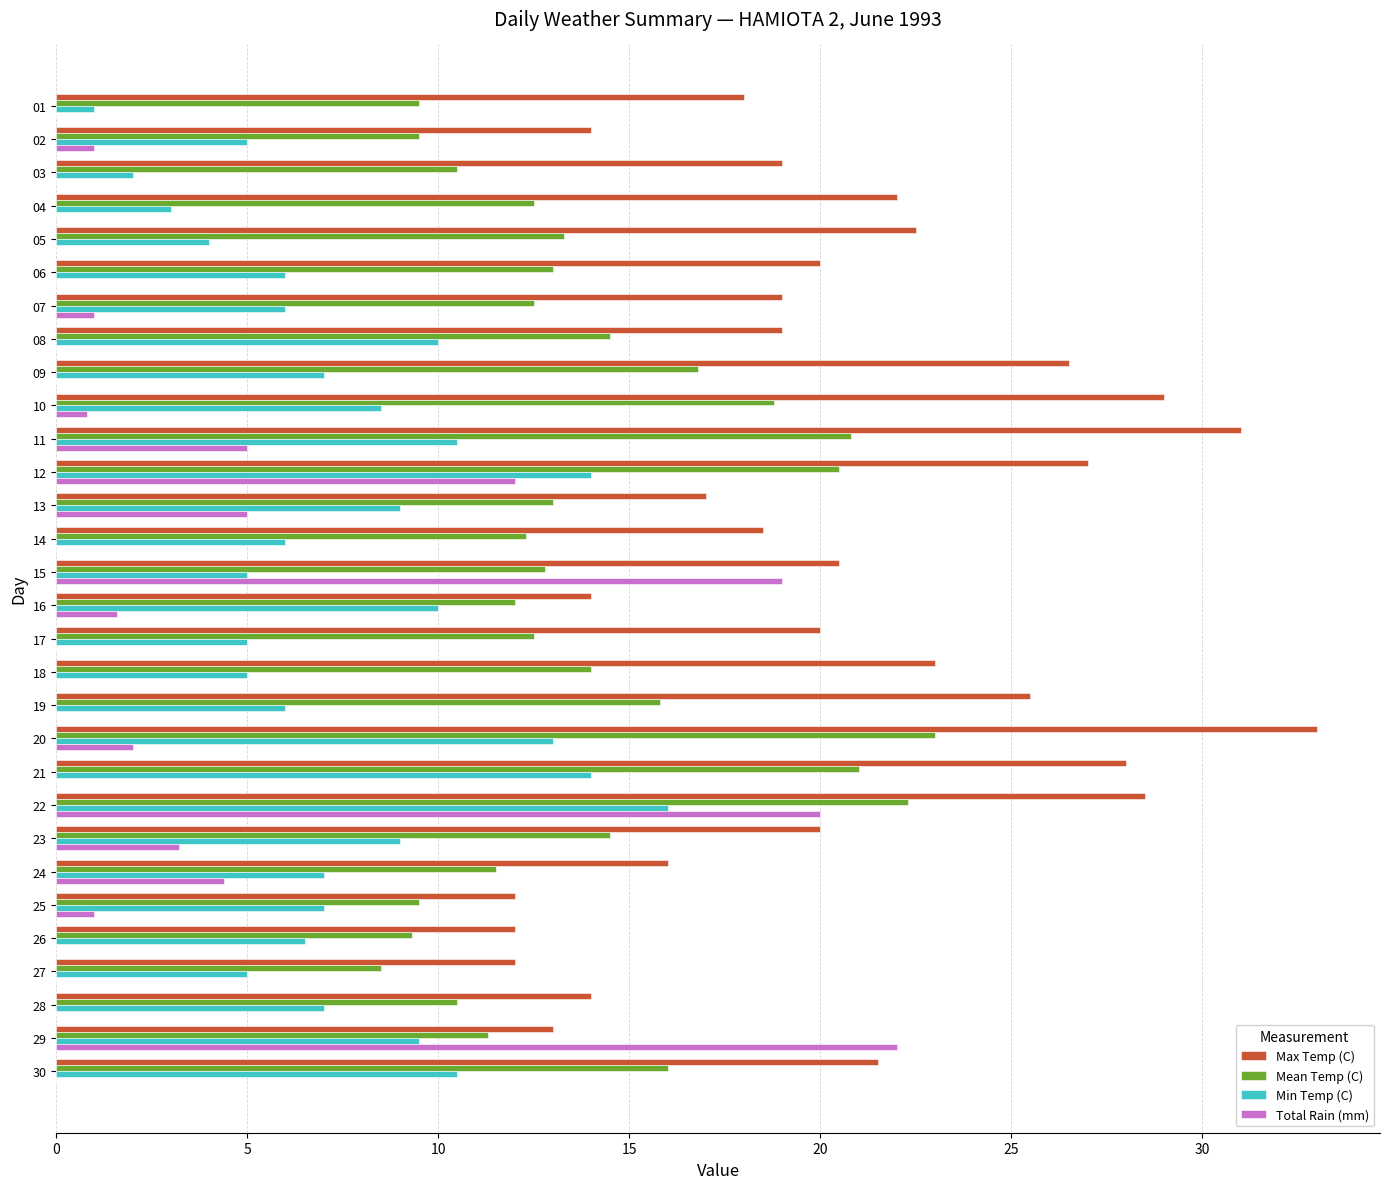

Which series has the largest total across all categories?

Max Temp (C)